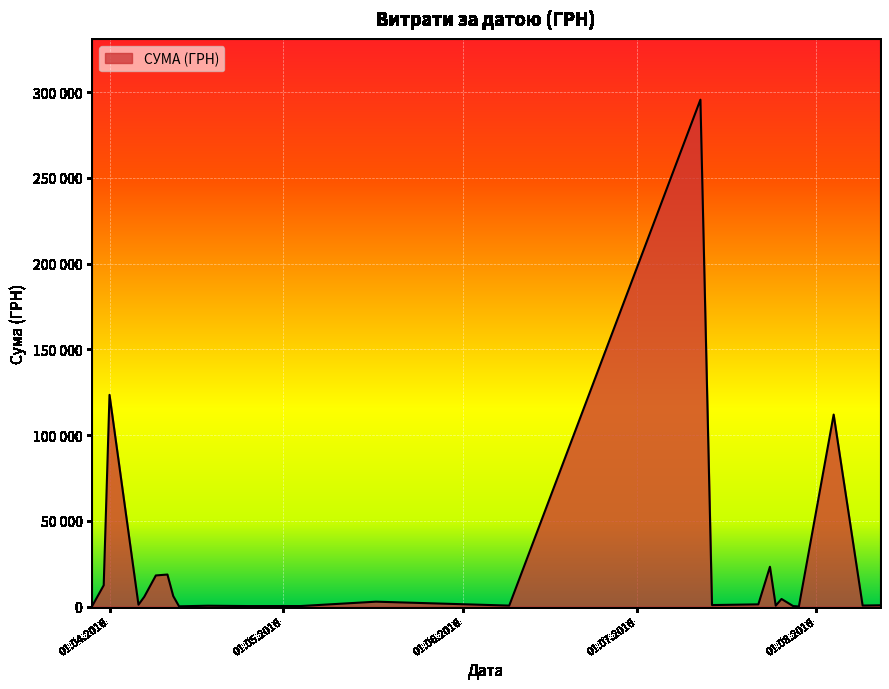

Rank the categories by value from lowest to highest.

24.07.2016, 29.07.2016, 29.03.2016, 29.03.2016, 29.03.2016, 13.04.2016, 14.07.2016, 25.04.2016, 28.07.2016, 04.05.2016, 18.04.2016, 25.07.2016, 09.06.2016, 09.08.2016, 09.04.2016, 14.07.2016, 07.04.2016, 12.08.2016, 06.04.2016, 22.07.2016, 12.04.2016, 07.04.2016, 09.04.2016, 07.04.2016, 17.05.2016, 31.03.2016, 31.03.2016, 26.07.2016, 12.04.2016, 31.03.2016, 09.04.2016, 11.04.2016, 09.04.2016, 01.04.2016, 11.04.2016, 24.07.2016, 01.04.2016, 01.04.2016, 04.08.2016, 12.07.2016